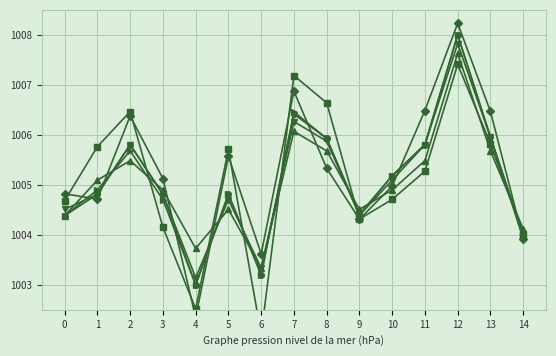

What is the lowest value of the Otras Percepciones series?

1003.1